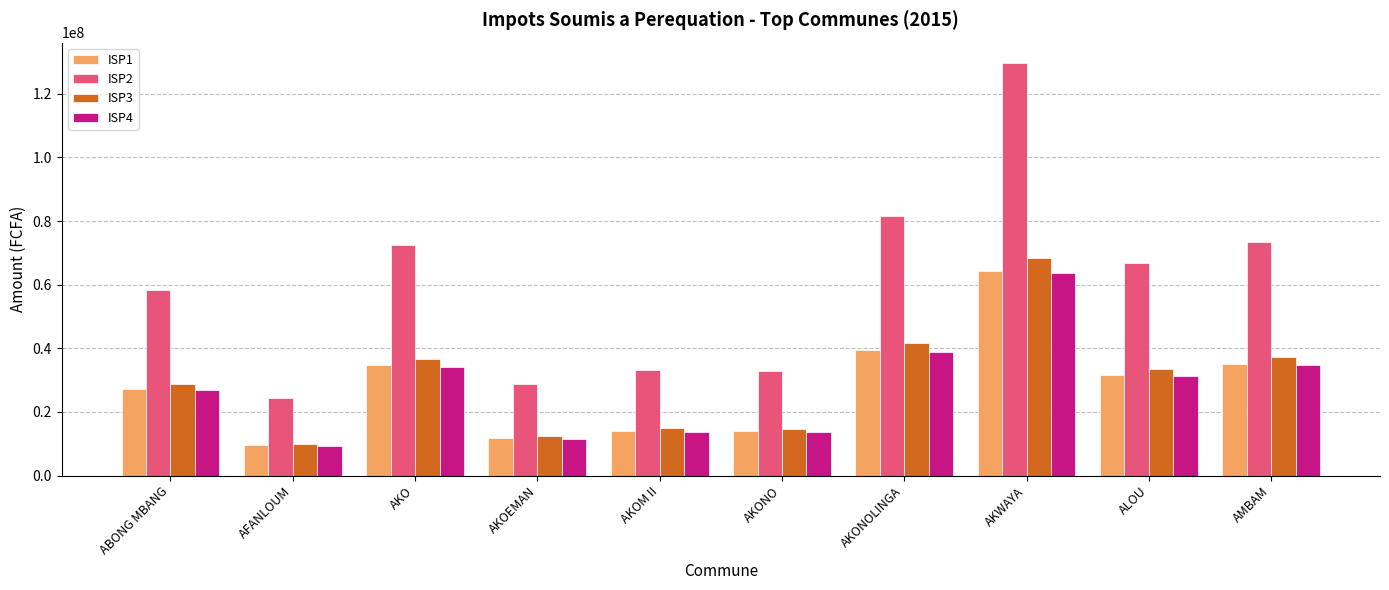

What is the difference between the highest and lowest values at AKOM II?

19316343.9